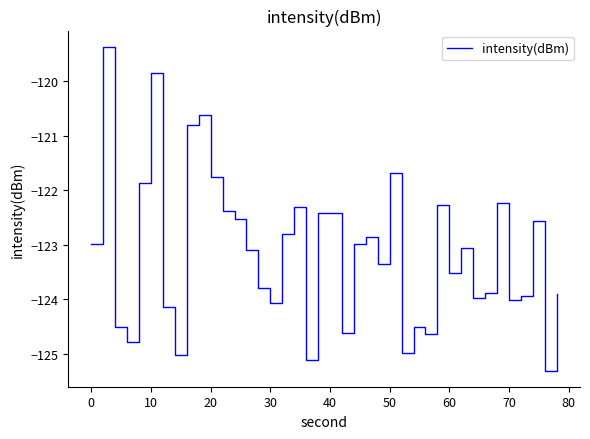

What is the difference between the maximum and minimum values?

5.9